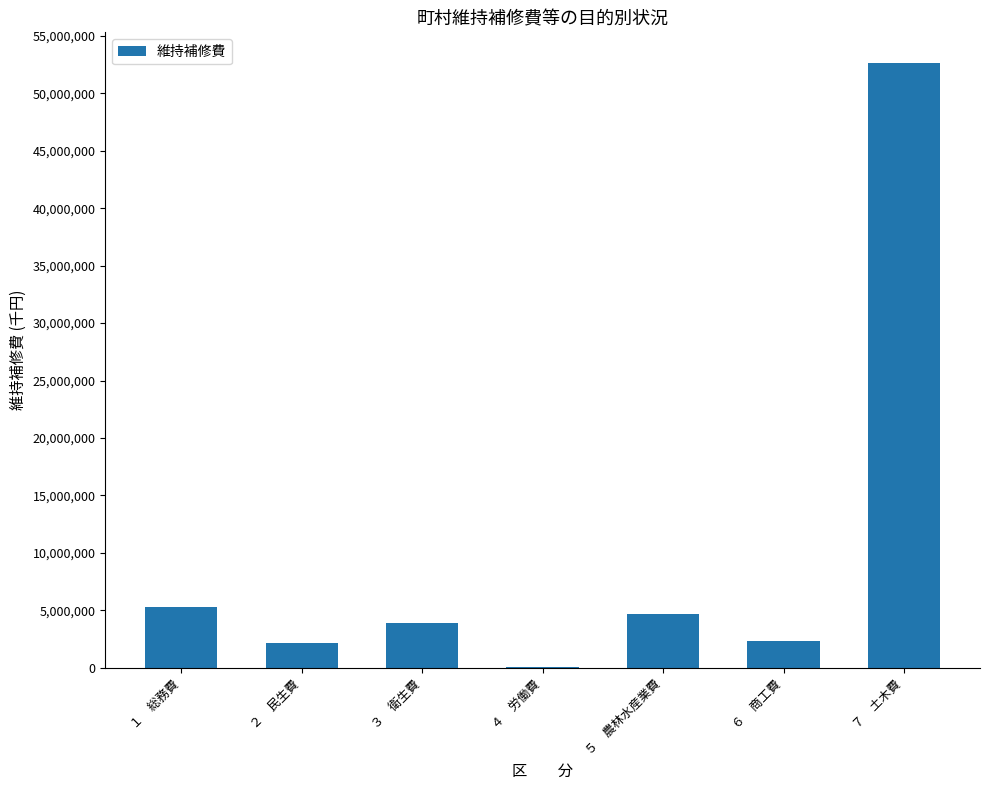

What is the maximum value shown in the chart?

52675009